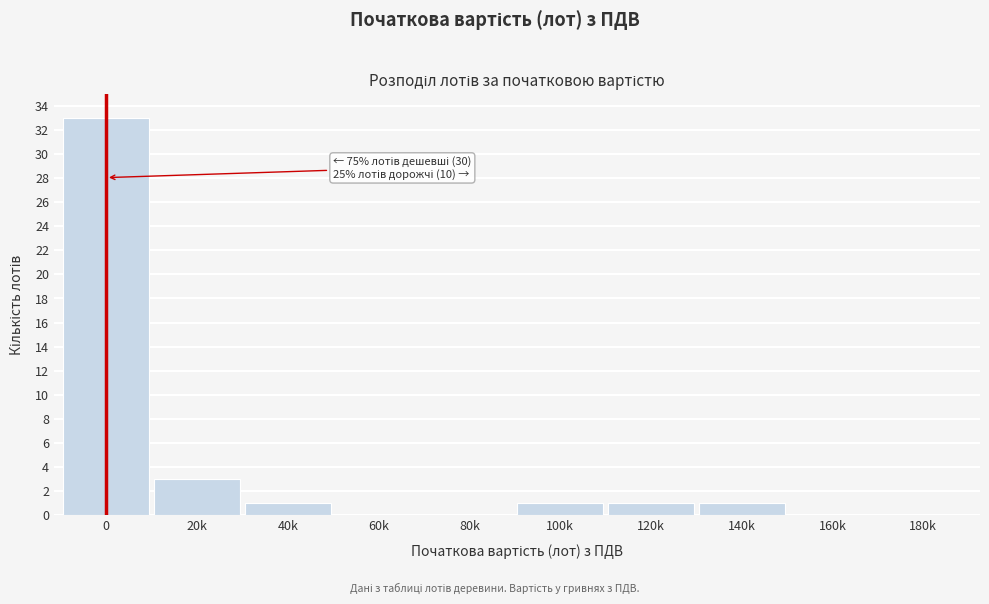

Reading right to left, extract all data points from this chart.

180k=0	160k=0	140k=1	120k=1	100k=1	80k=0	60k=0	40k=1	20k=3	0=33